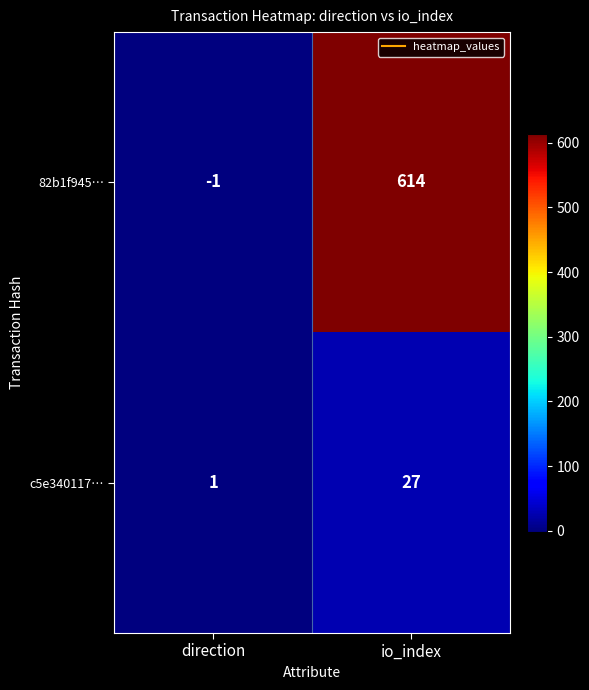

At which category is the sum across all series the highest?

io_index